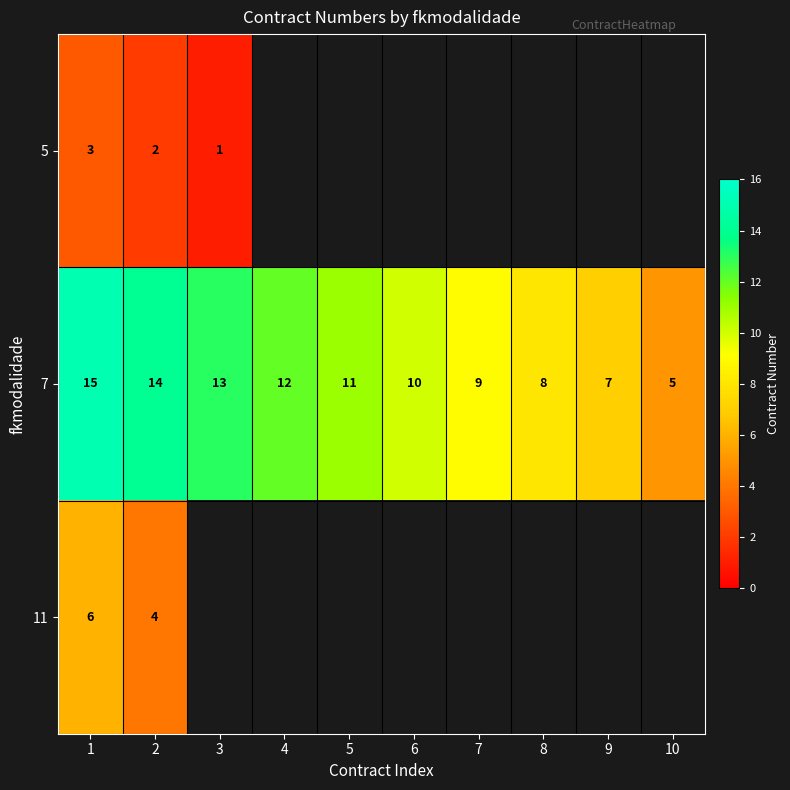

What is the difference between the maximum and minimum values in the 7 series?

10